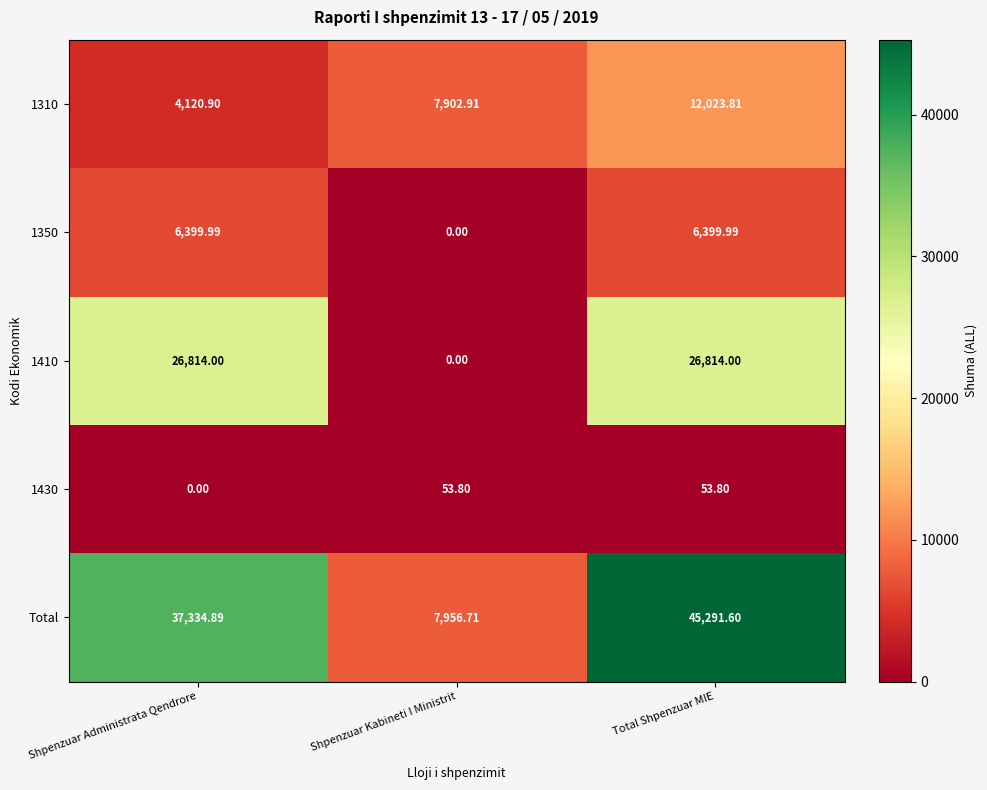

How many distinct data groups are displayed?

5